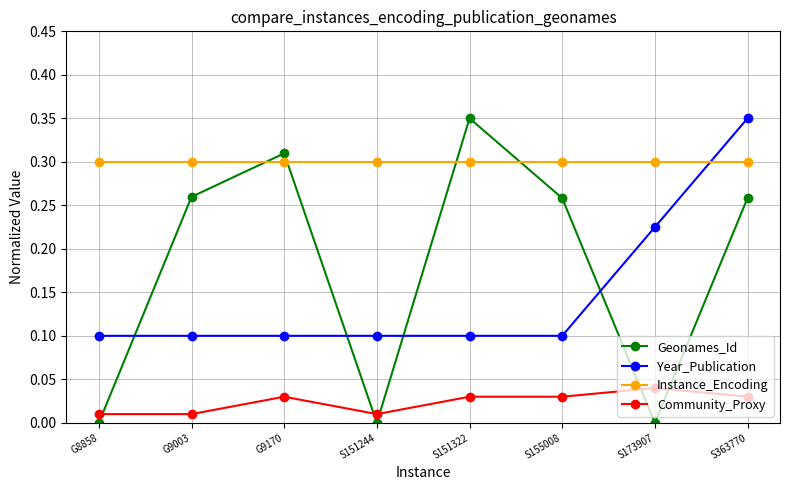

What are all the series names shown in the legend?

Geonames_Id, Year_Publication, Instance_Encoding, Community_Proxy